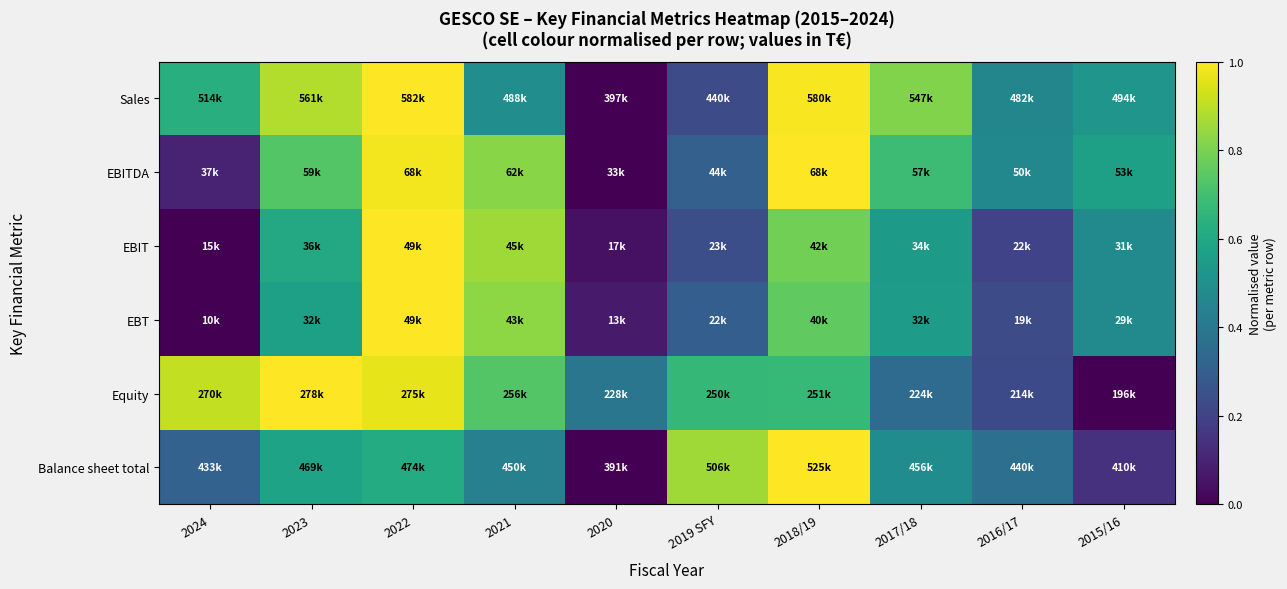

At how many categories does at least one series exceed 0?

10